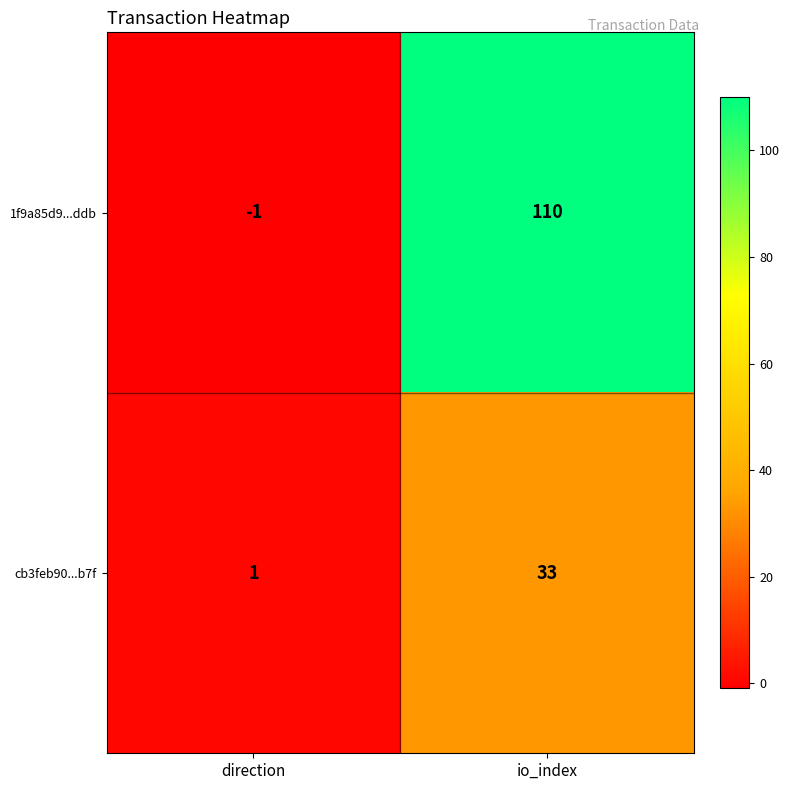

Which series changed the most between direction and io_index?

1f9a85d9...ddb